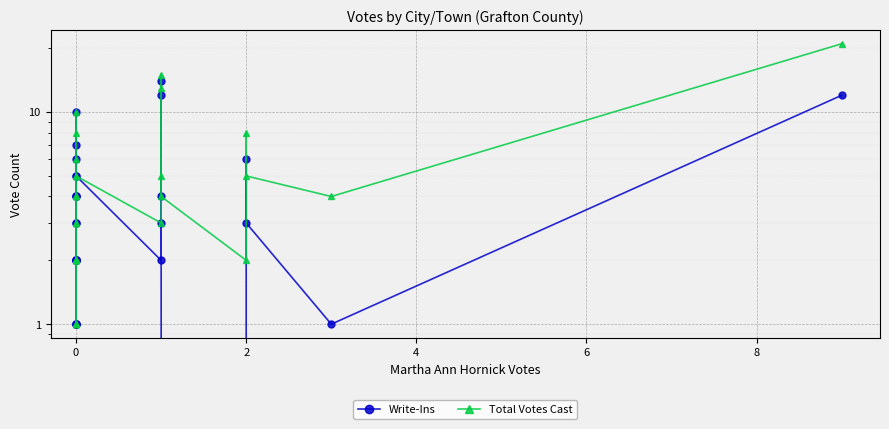

What is the value of the Write-Ins point at the 18th from the left?

4